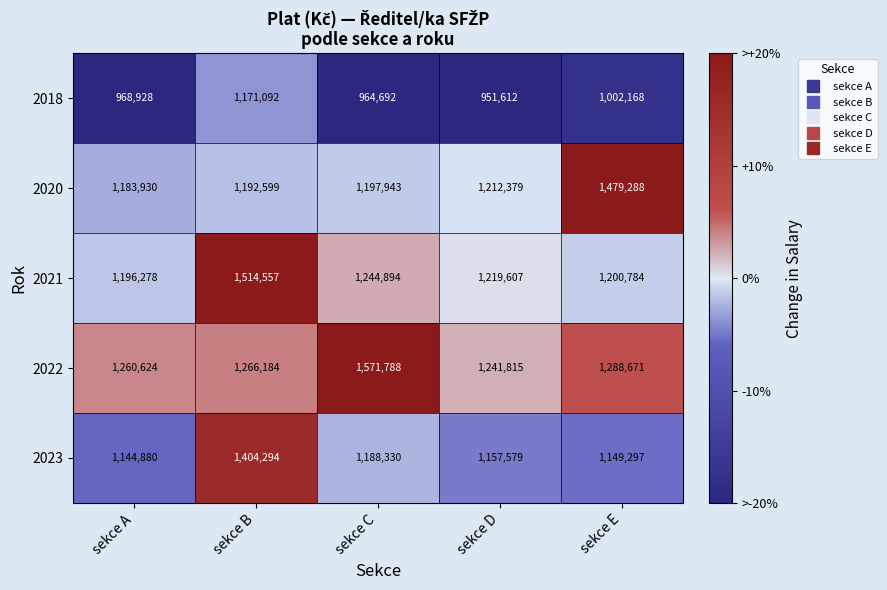

Which series has the widest spread of values?

2022